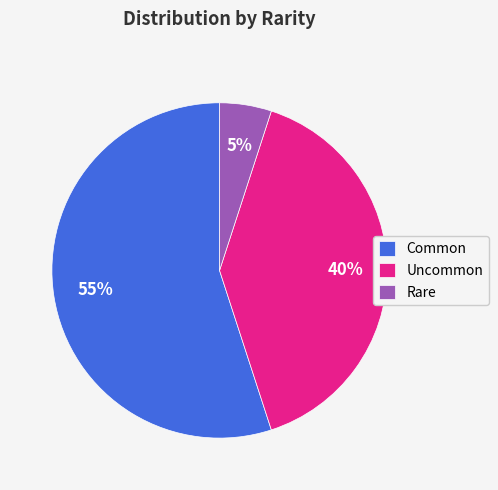

The Uncommon slice represents 50% of the pie. True or false?

False